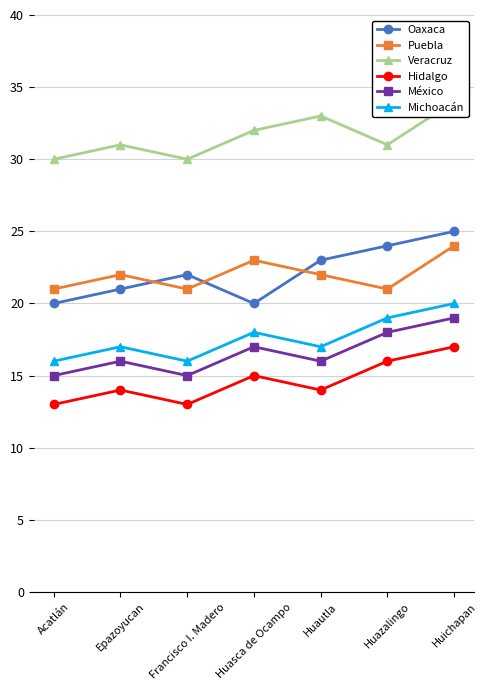

True or false: Veracruz and México cross at least once.

False